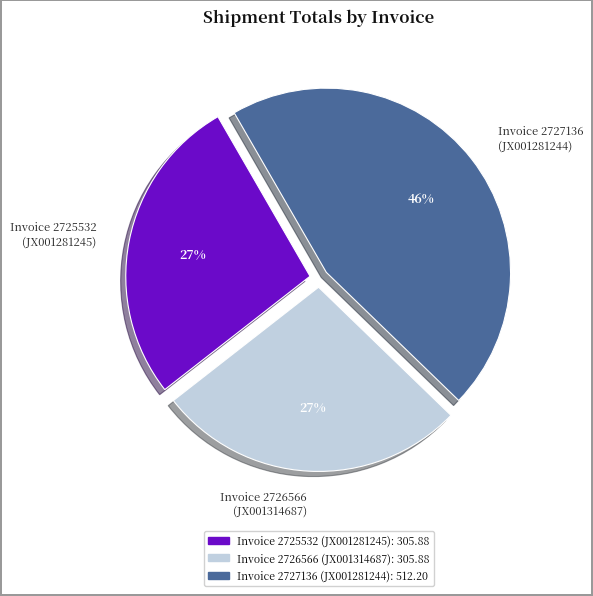

What is the largest slice in the pie chart?

Invoice 2727136 (JX001281244)